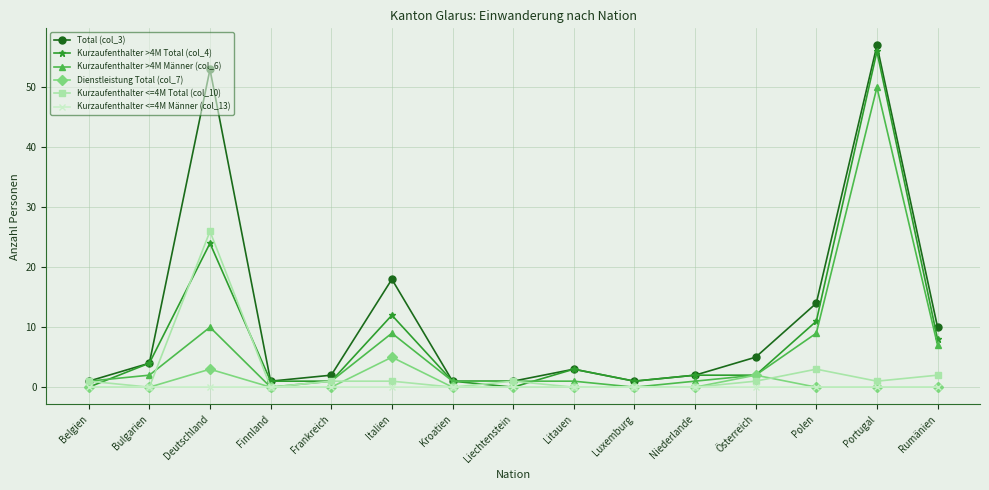

What is the label of the 5th point from the left?

Frankreich